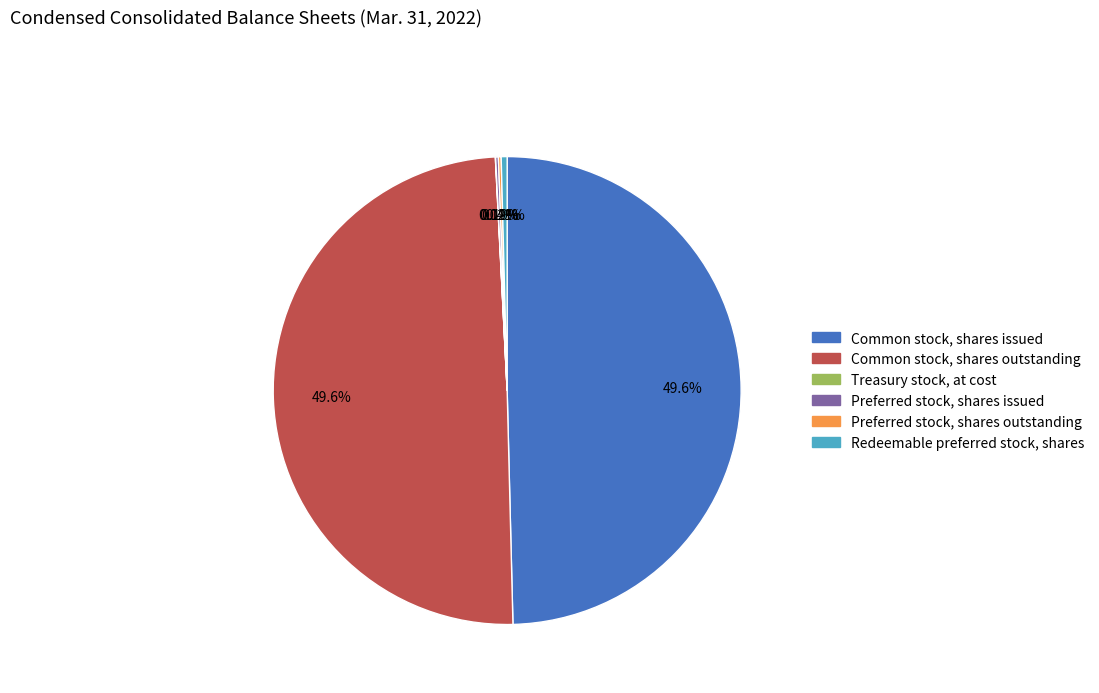

Approximately how many times larger is the value at Common stock, shares outstanding compared to Common stock, shares issued?

1.0